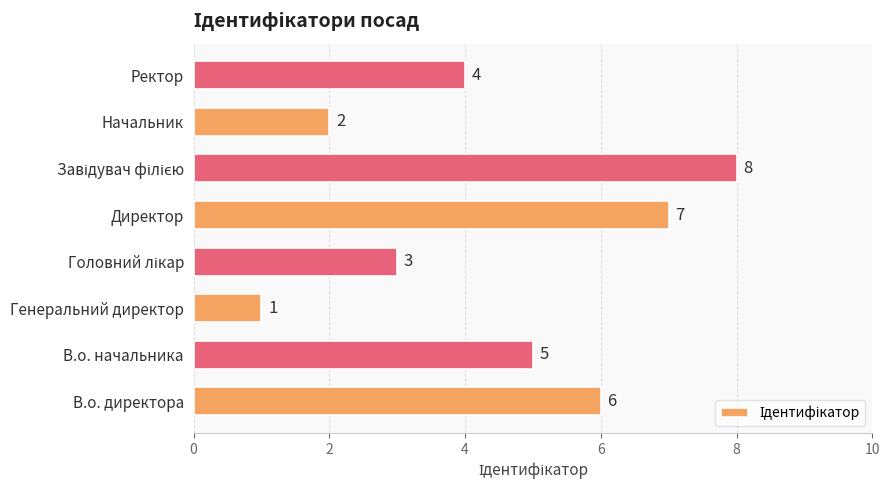

Which has a higher value, В.о. директора or Директор?

Директор